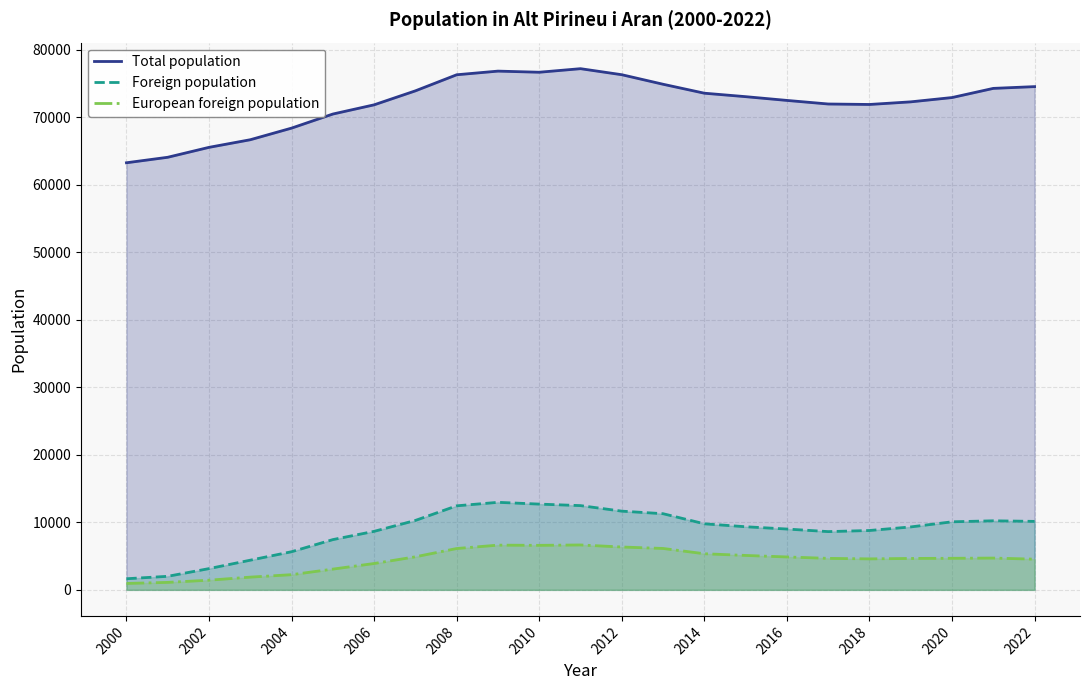

Does the chart have visible grid lines?

Yes